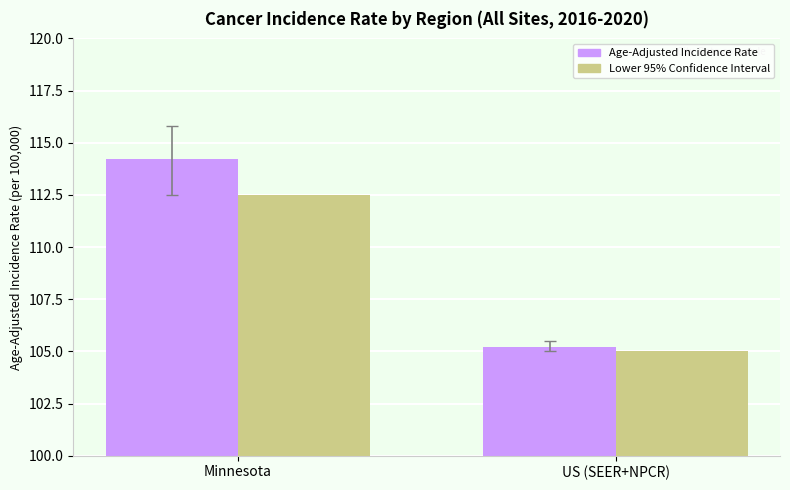

What are all the series names shown in the legend?

Age-Adjusted Incidence Rate, Lower 95% Confidence Interval